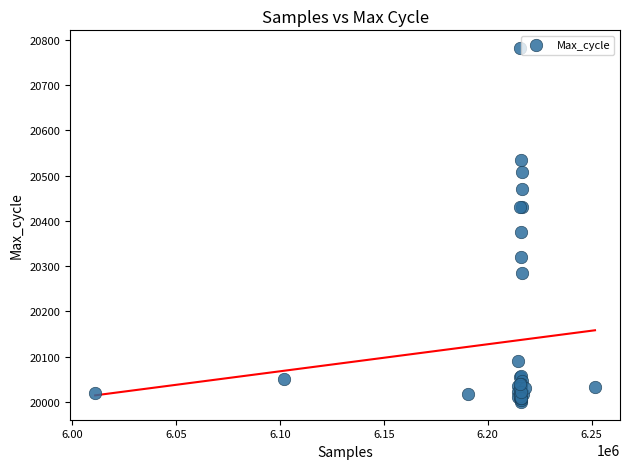

What Y value in the scatter plot is closest to 20391?

20376